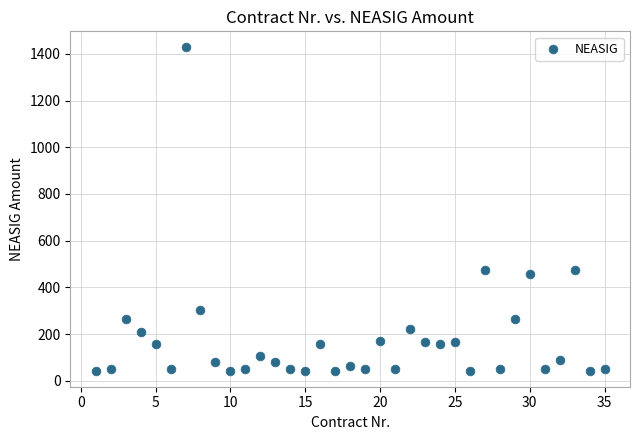

What is the range of Y values (max minus min)?

1383.2